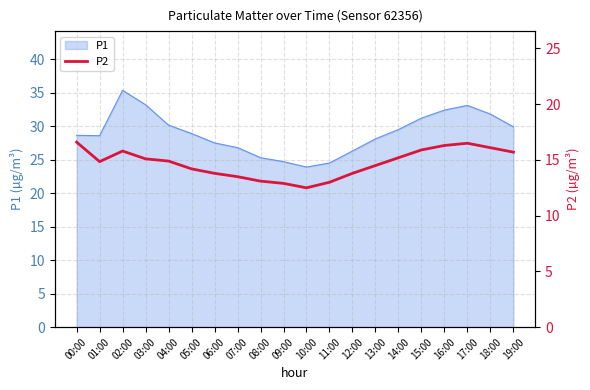

What is the difference between the second highest and minimum values?

4.0